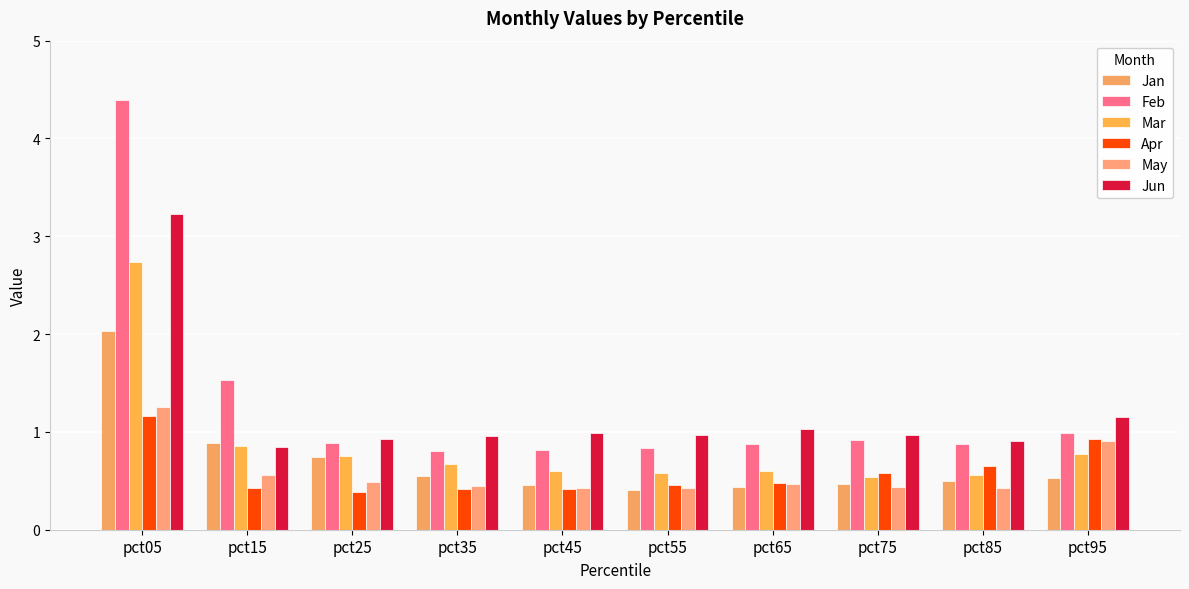

At which category is the sum across all series the highest?

pct05